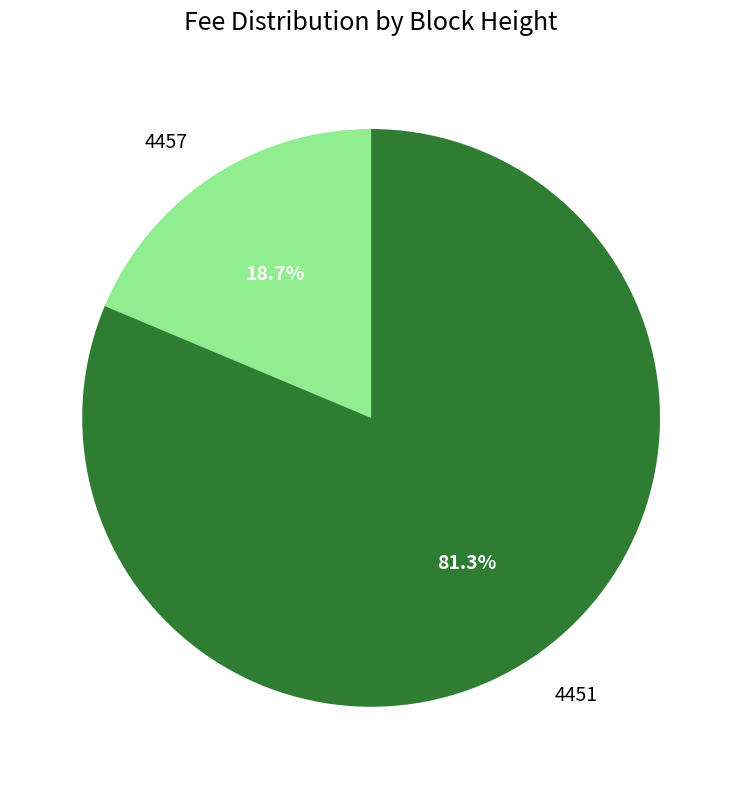

Does any single category account for the majority?

Yes